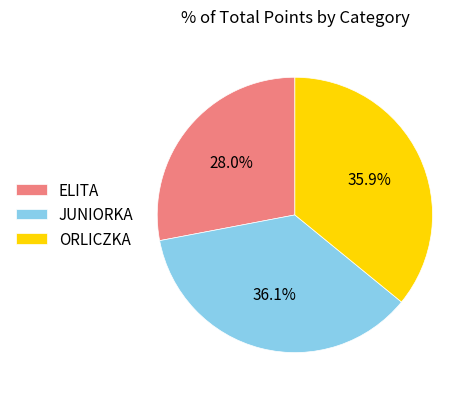

To the nearest percent, what is the combined percentage of ORLICZKA and ELITA?

64%